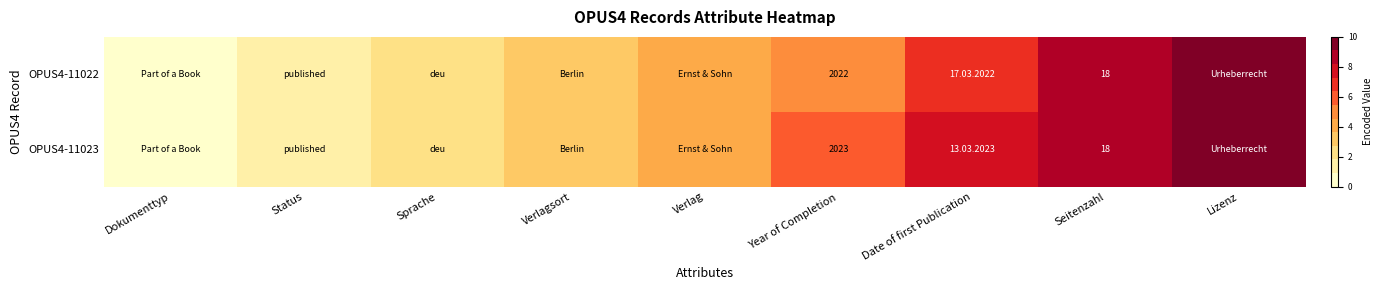

What is the sum of the OPUS4-11023 values at Year of Completion and Seitenzahl?

2041